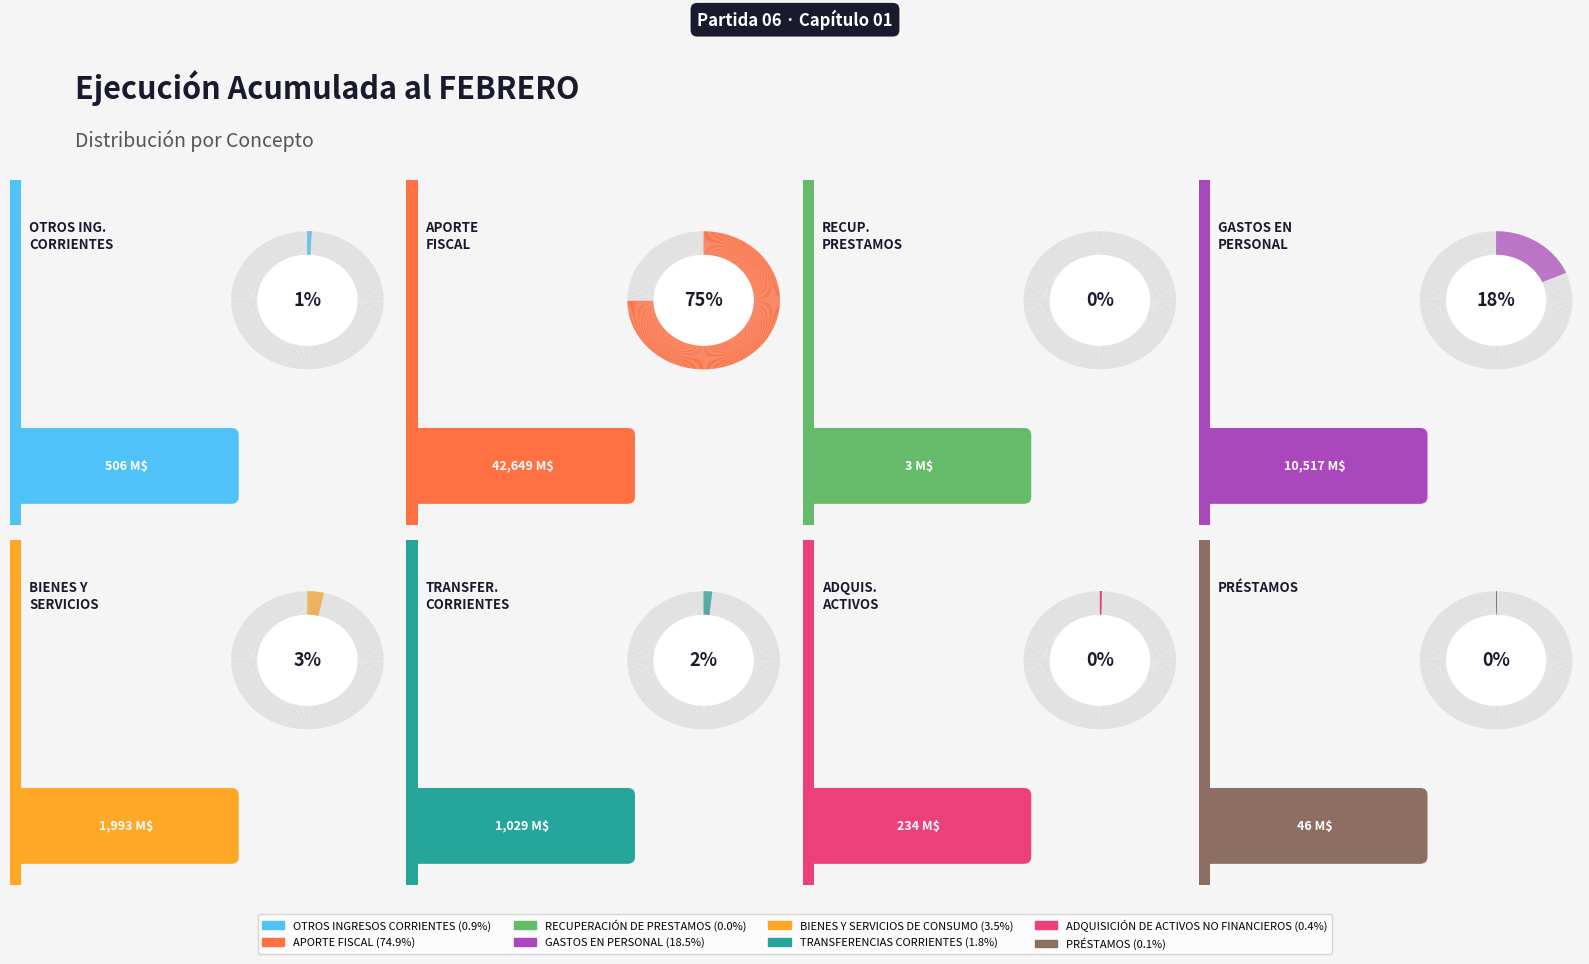

How many segments does this pie chart have?

8